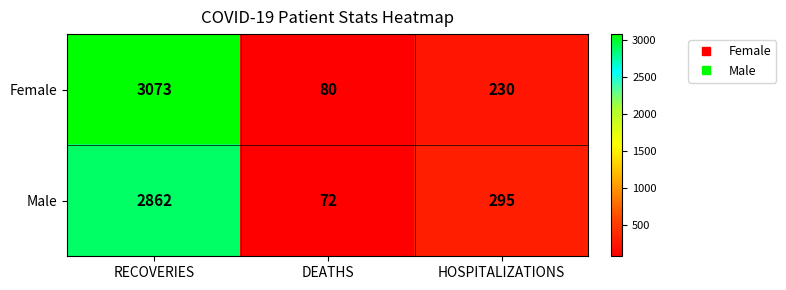

Reading left to right, transcribe all the data shown in this chart.

Female: RECOVERIES=3073	DEATHS=80	HOSPITALIZATIONS=230
Male: RECOVERIES=2862	DEATHS=72	HOSPITALIZATIONS=295